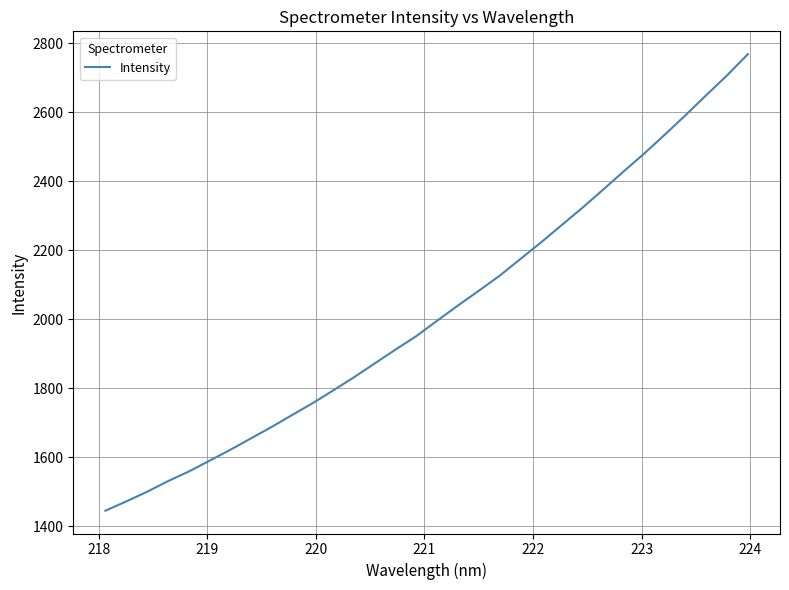

What is the difference between the maximum and minimum values?

1322.1